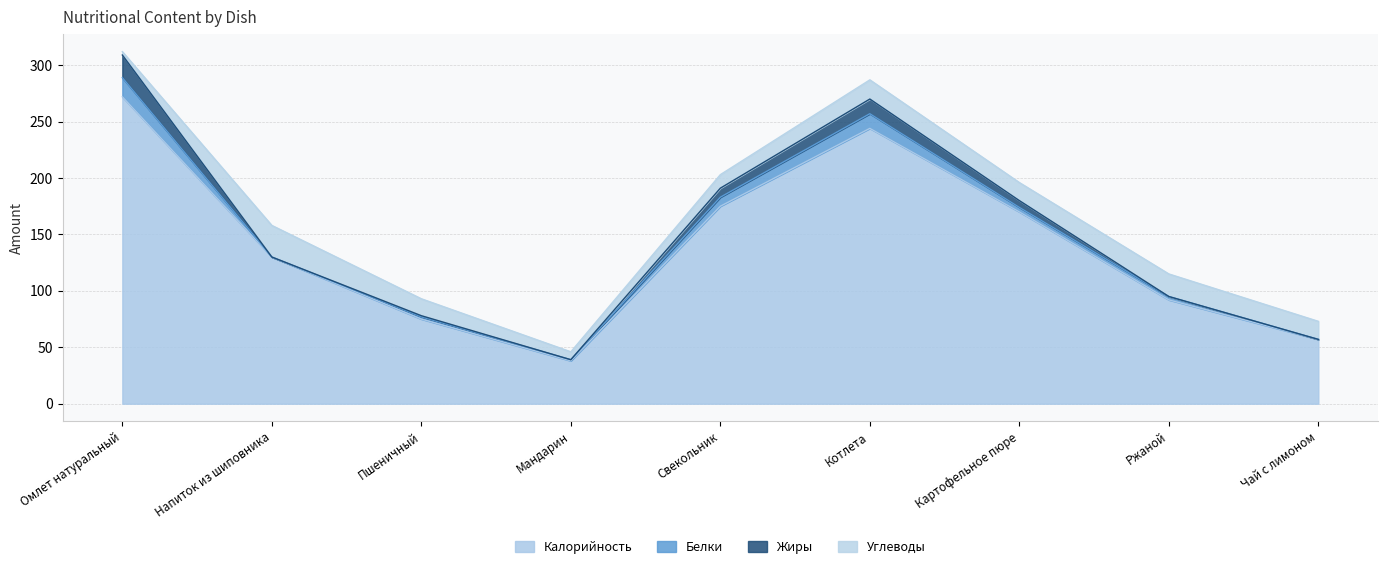

Reading left to right, extract all data points from this chart.

Калорийность: 272	130	75	38	175	244	170	92	57
Белки: 17	0	2	1	8	13	4	3	0
Жиры: 20	0	1	0	8	13	6	0	0
Углеводы: 3	28	15	7	12	17	16	20	16